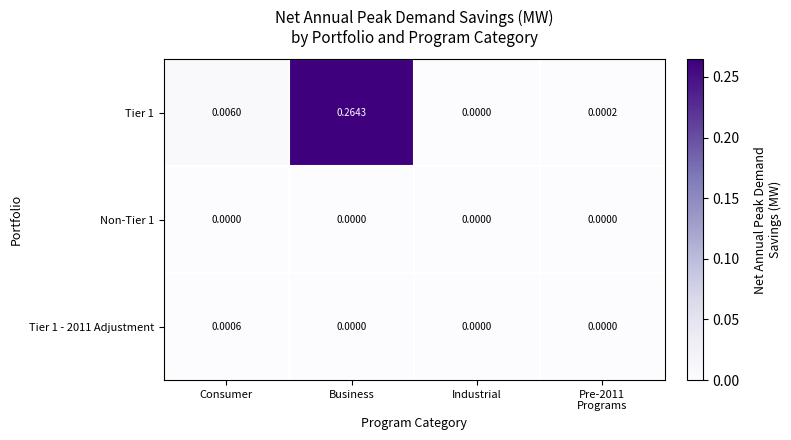

Rank the series by their maximum value, from lowest to highest.

Non-Tier 1, Tier 1 - 2011 Adjustment, Tier 1